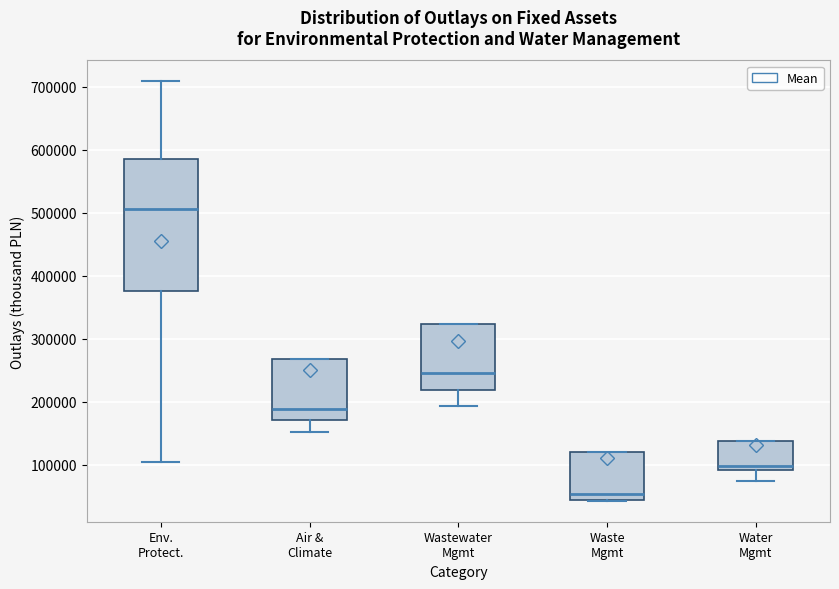

Which box has the lowest median line?

Waste Mgmt